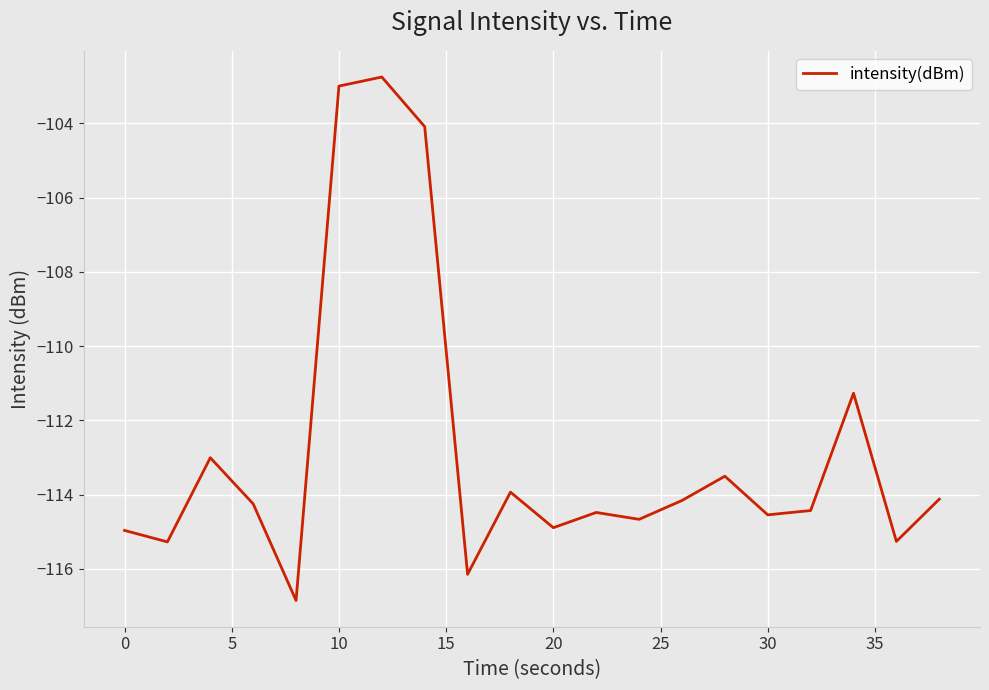

What is the minimum value shown in the chart?

-116.9